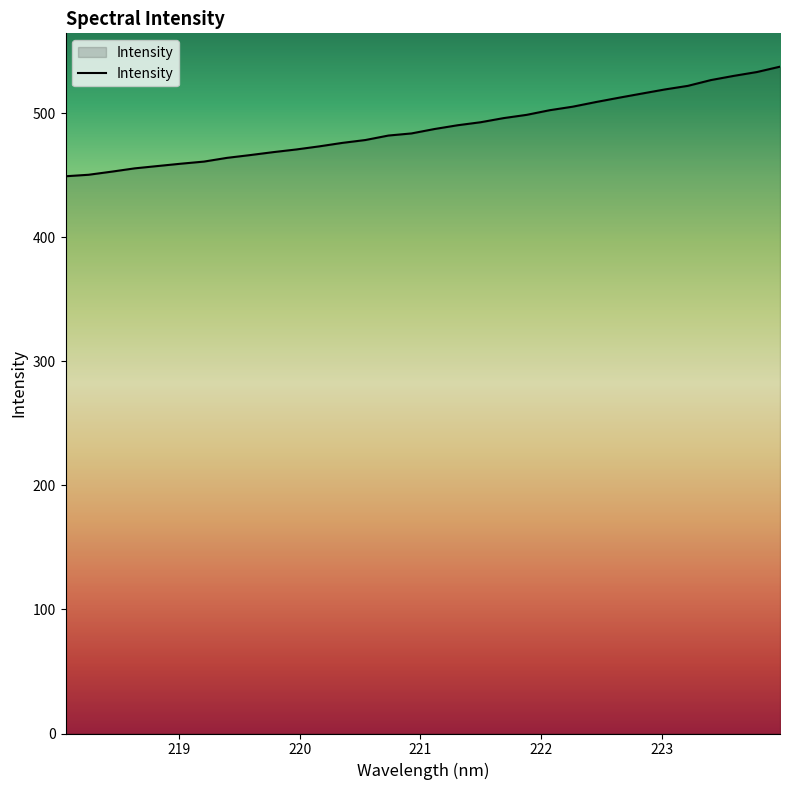

What is the maximum value shown in the chart?

537.4